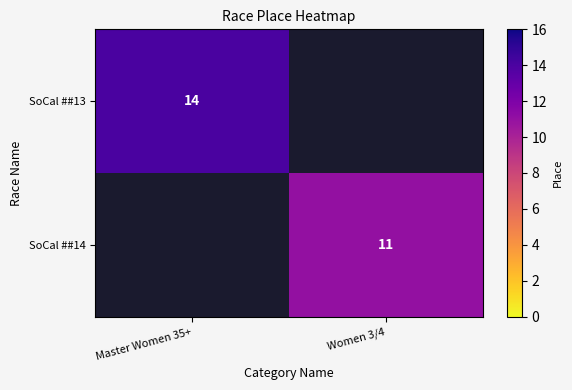

The value of SoCal ##14 at Women 3/4 is 15.4. True or false?

False